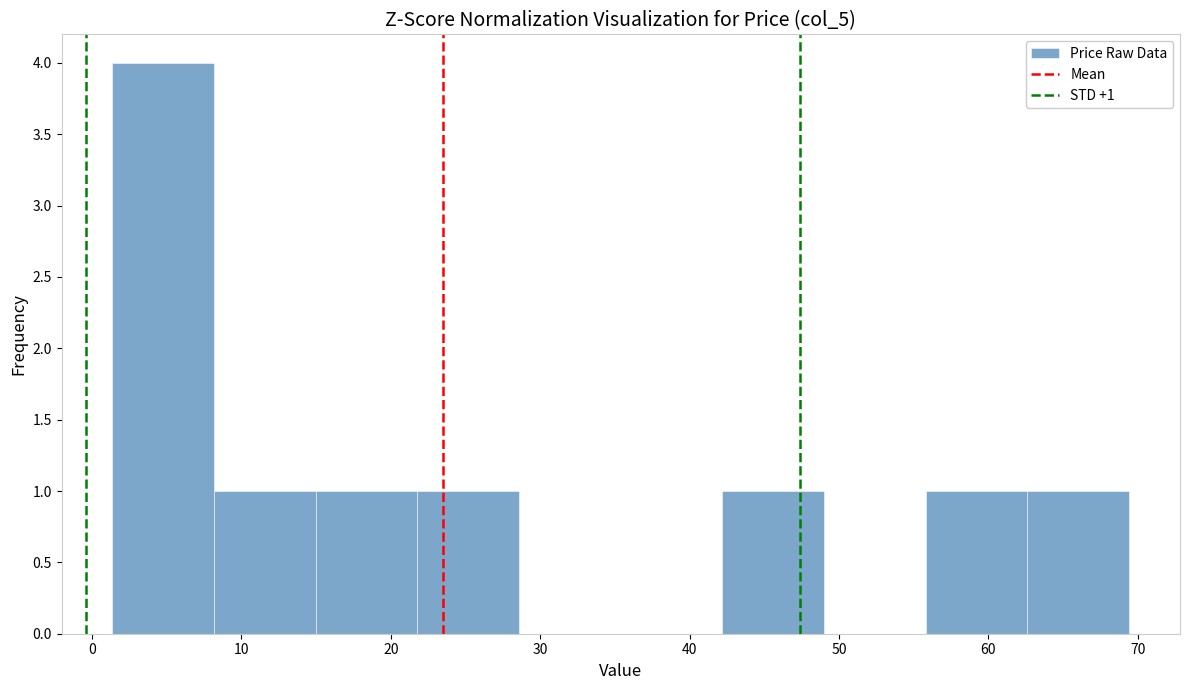

Which range on the x-axis has the tallest bar?

1 to 8